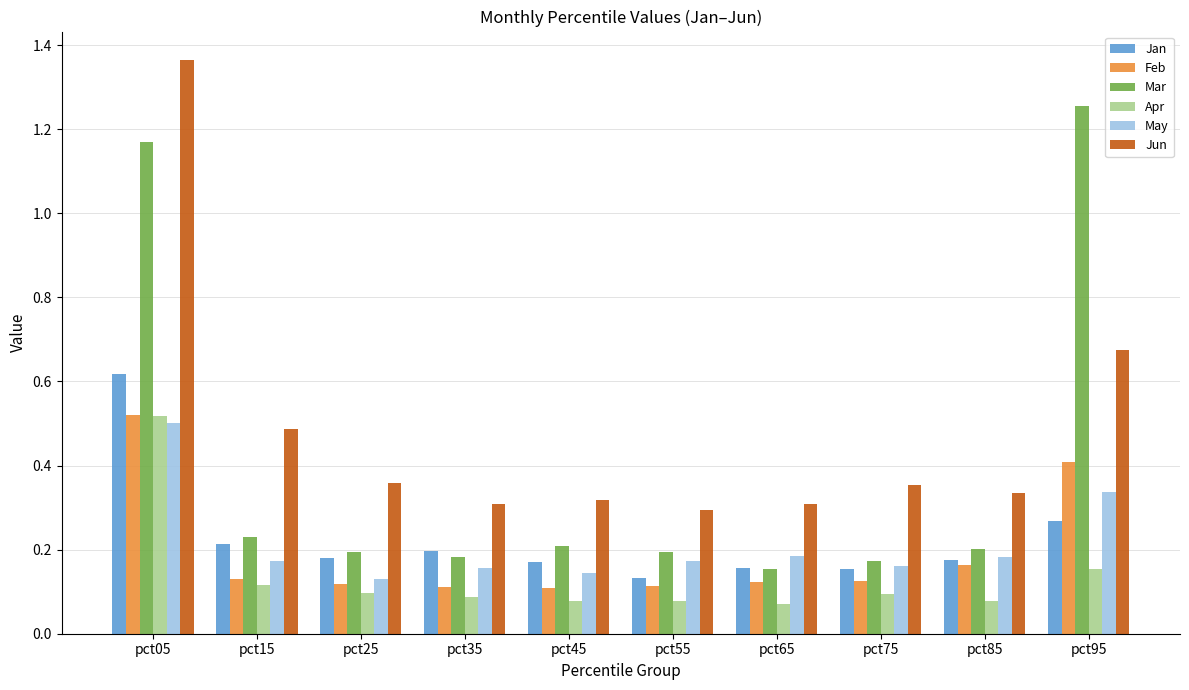

Is it true that Feb equals 0.2 at pct35?

False